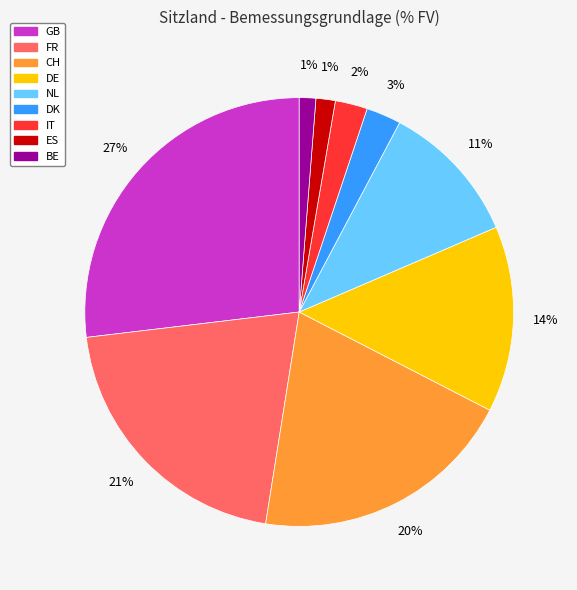

Is it true that DE is 14% of the pie?

True